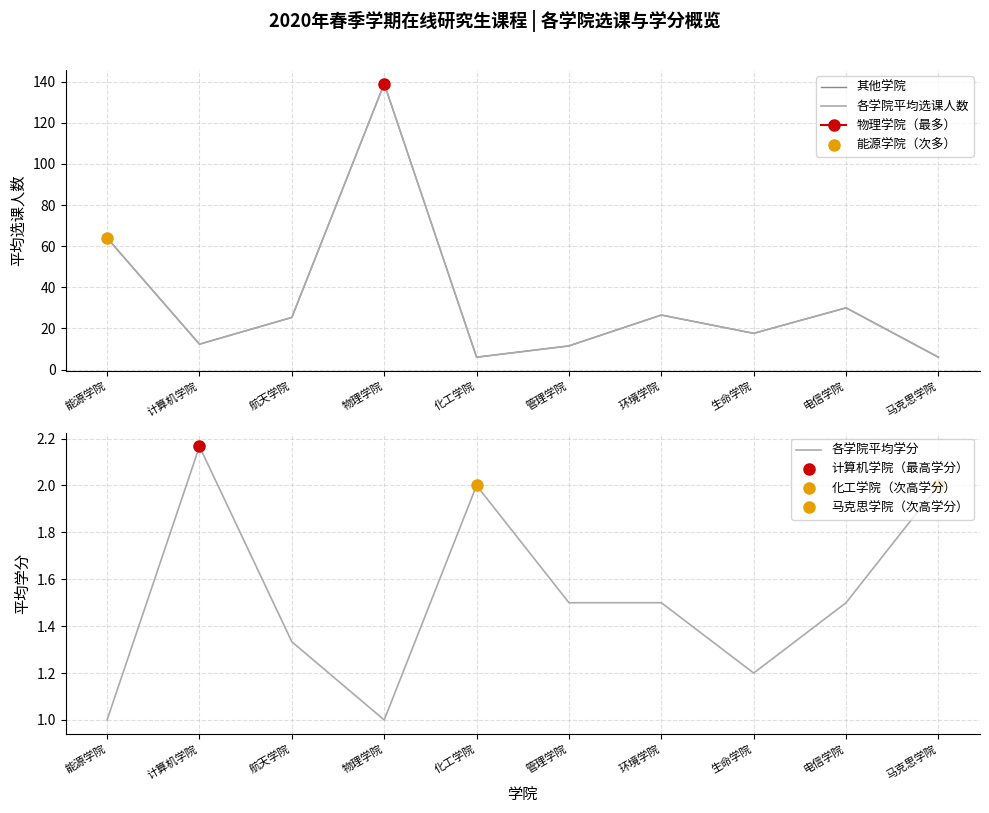

Is the value of 各学院平均选课人数 at 化工学院 greater than the value of 其他学院 at 环境学院?

No